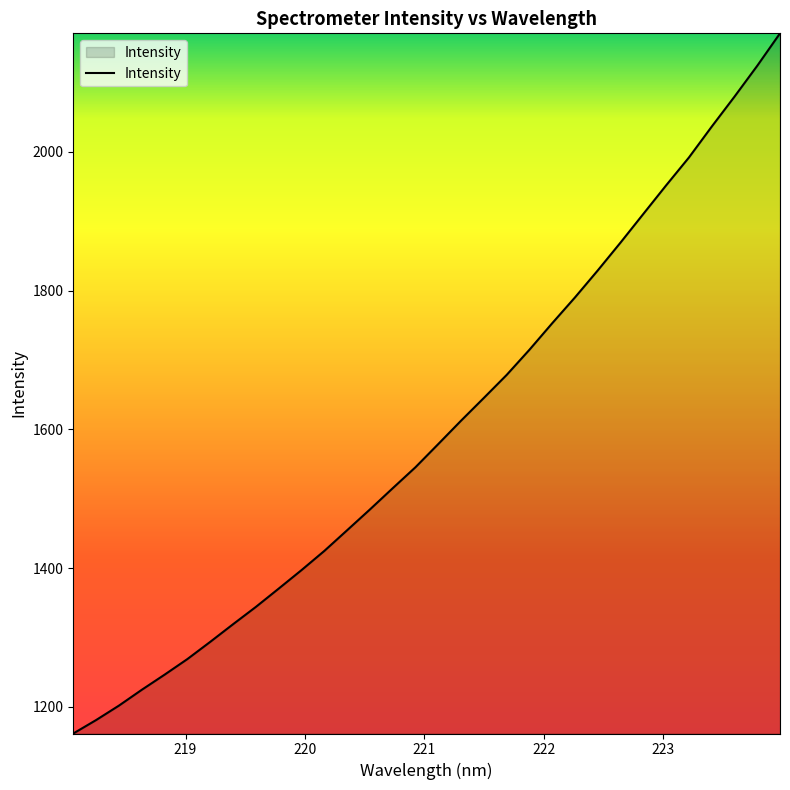

What is the minimum value shown in the chart?

1161.5